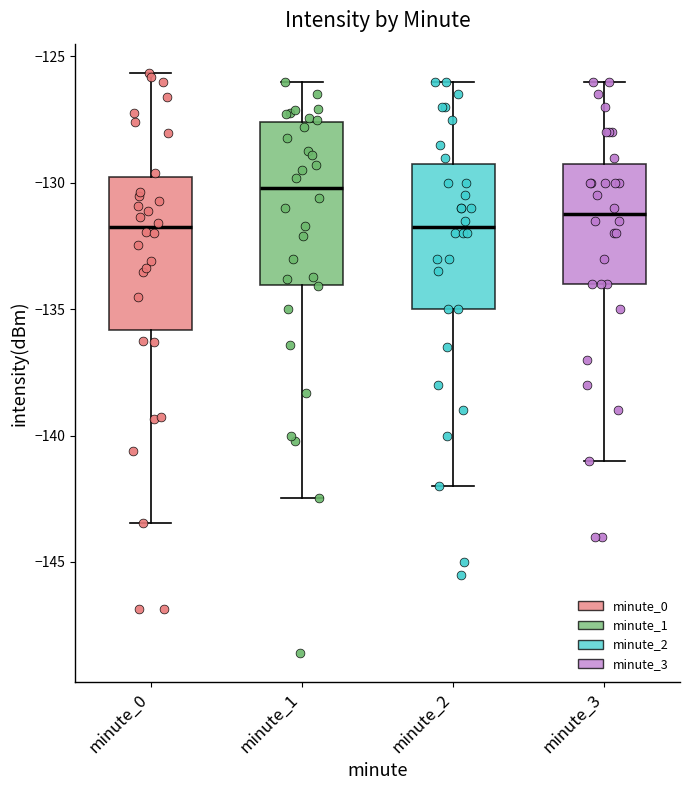

Reading left to right, read every box against the y-axis: the position of its median line, the range the box covers, and the ends of its whiskers. The values are not printed on the chart, so give them approximately, as read against the axis.

minute_0: median -132.0, box -136.0 to -130.0, whiskers -143.5 to -125.5
minute_1: median -130.0, box -134.0 to -127.5, whiskers -142.5 to -126.0
minute_2: median -131.5, box -135.0 to -129.0, whiskers -142.0 to -126.0
minute_3: median -131.0, box -134.0 to -129.0, whiskers -141.0 to -126.0